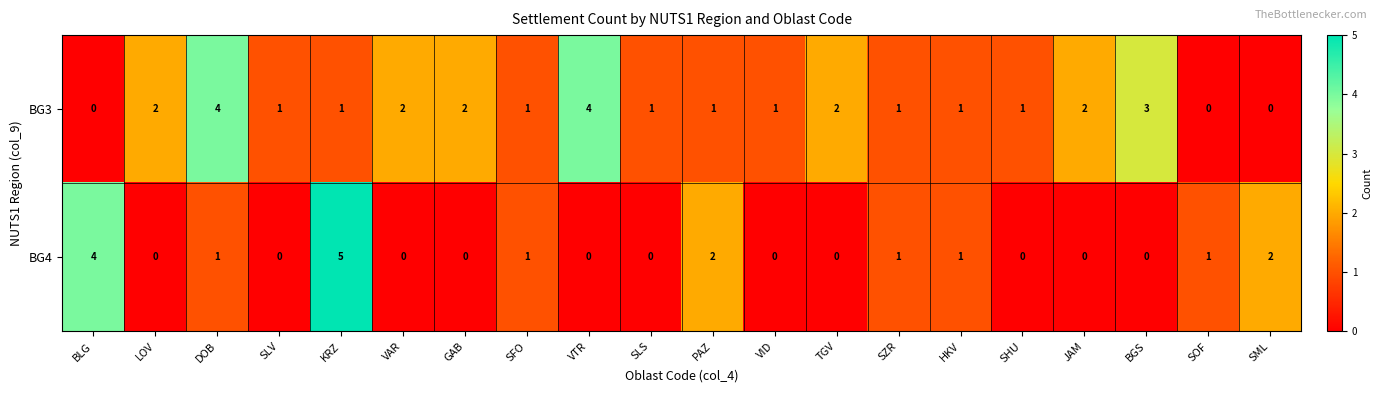

At which category does the chart reach its peak across all series?

KRZ